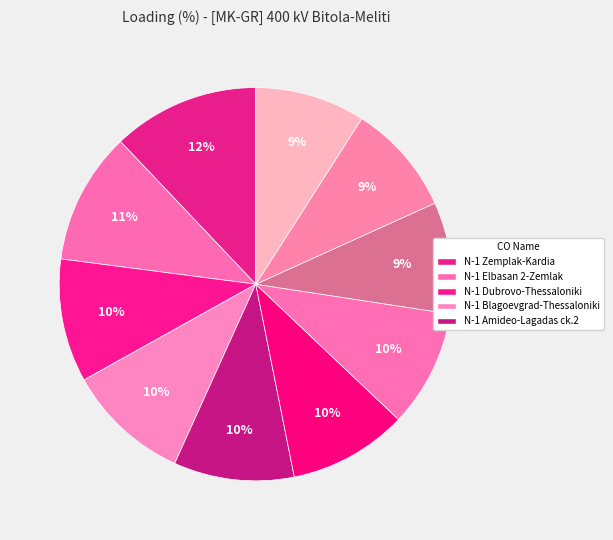

Which category has the biggest portion of the pie?

N-1 Zemplak-Kardia